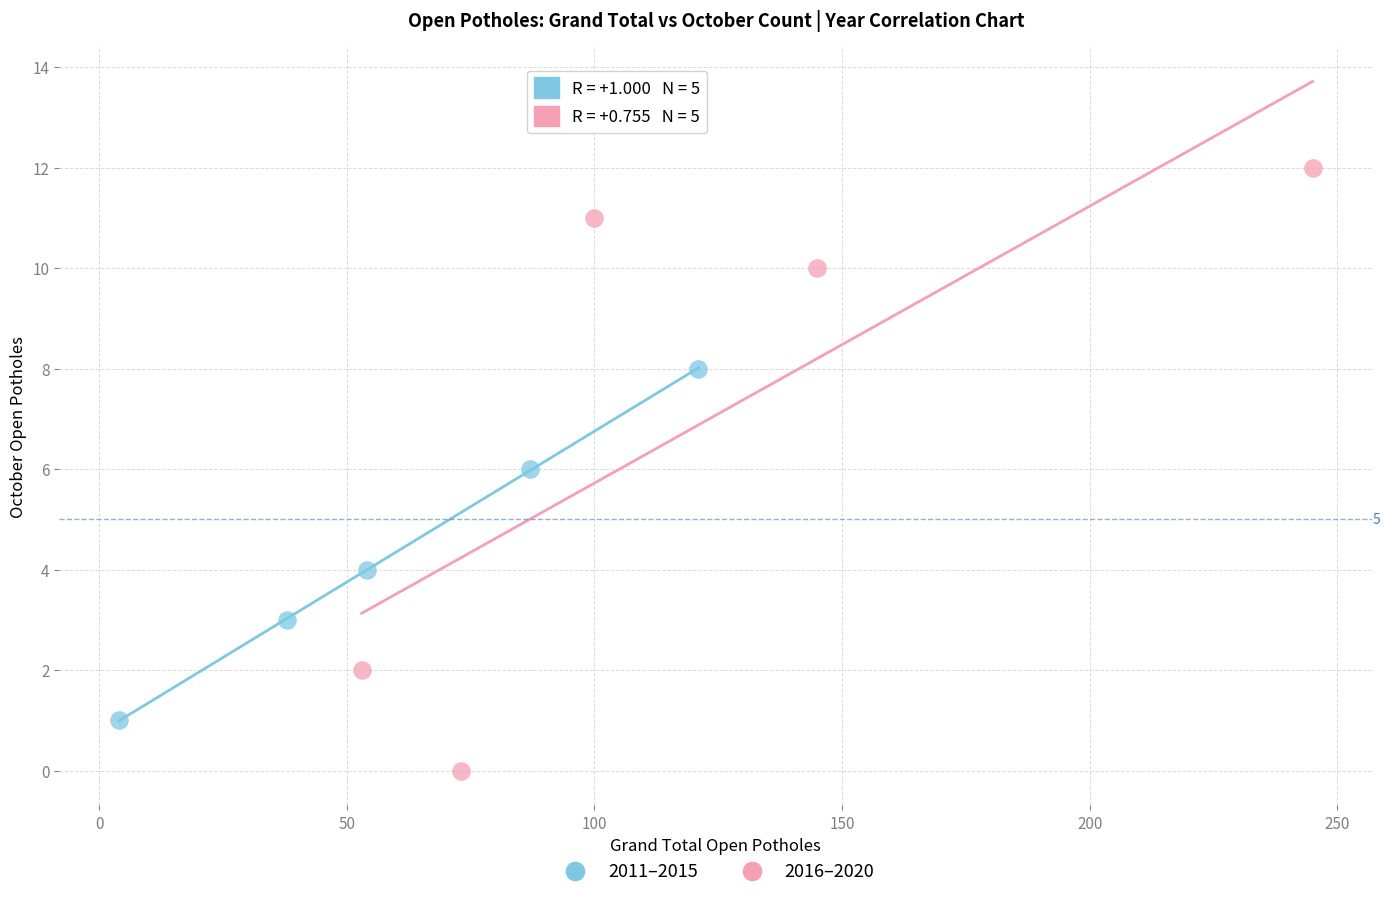

Which series has the widest spread of Y values?

2016–2020